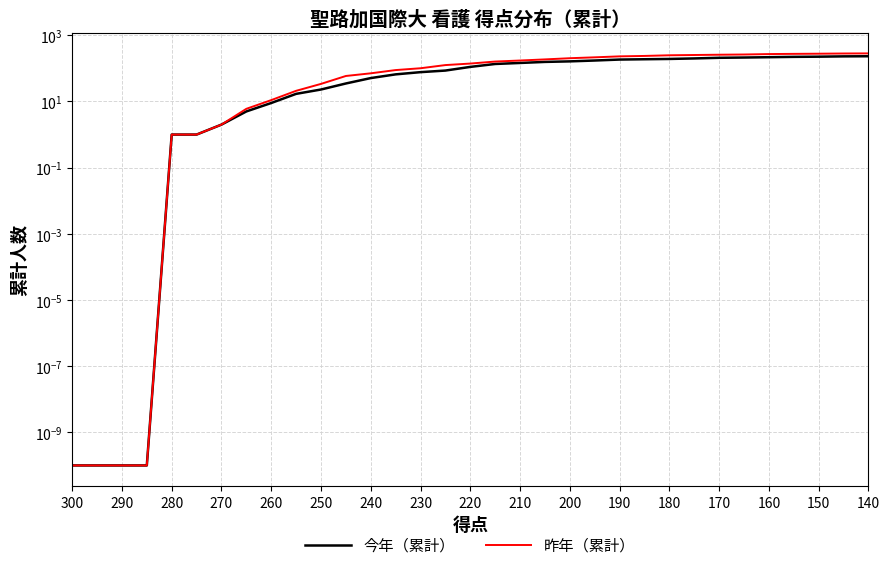

How many data points in 昨年（累計） are less than 140?

16